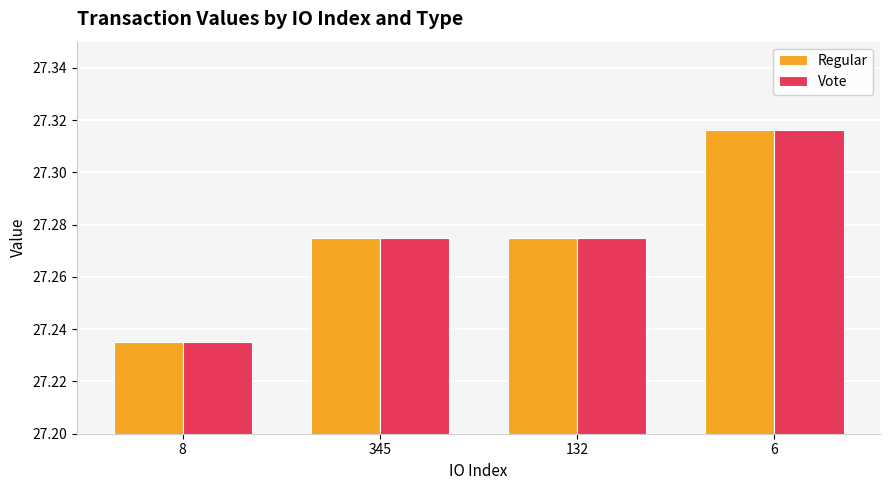

The value of Regular at 6 is 7.1. True or false?

False